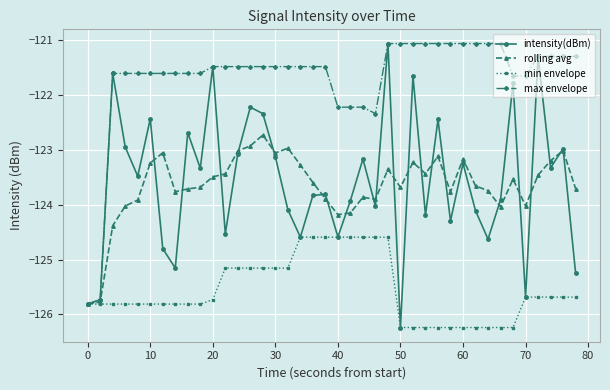

At how many categories does at least one series exceed -124?

38